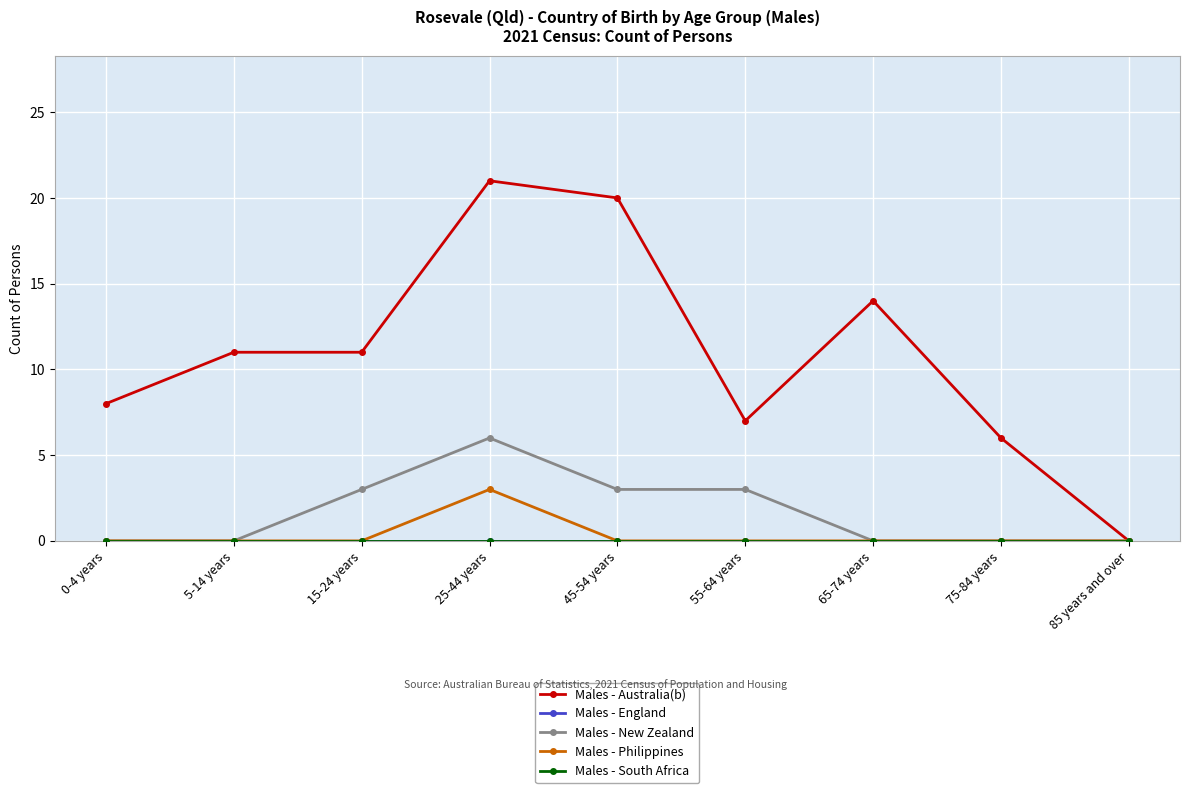

How many lines are shown in the chart?

5